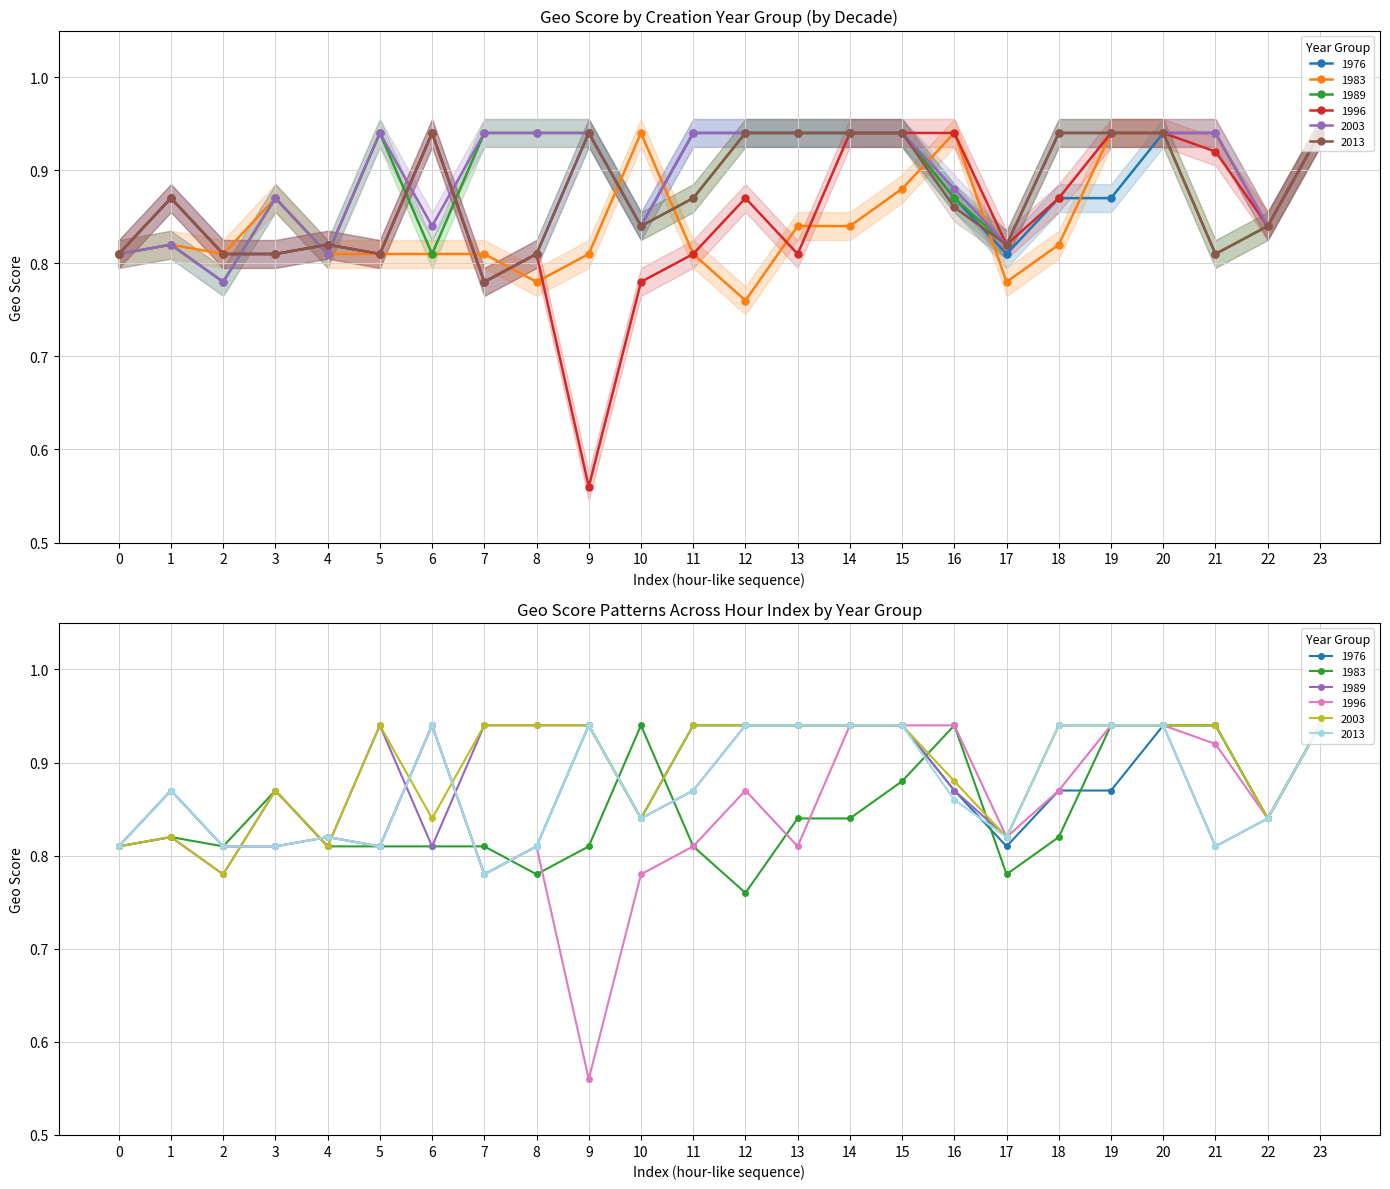

At which category is the sum across all series the highest?

20